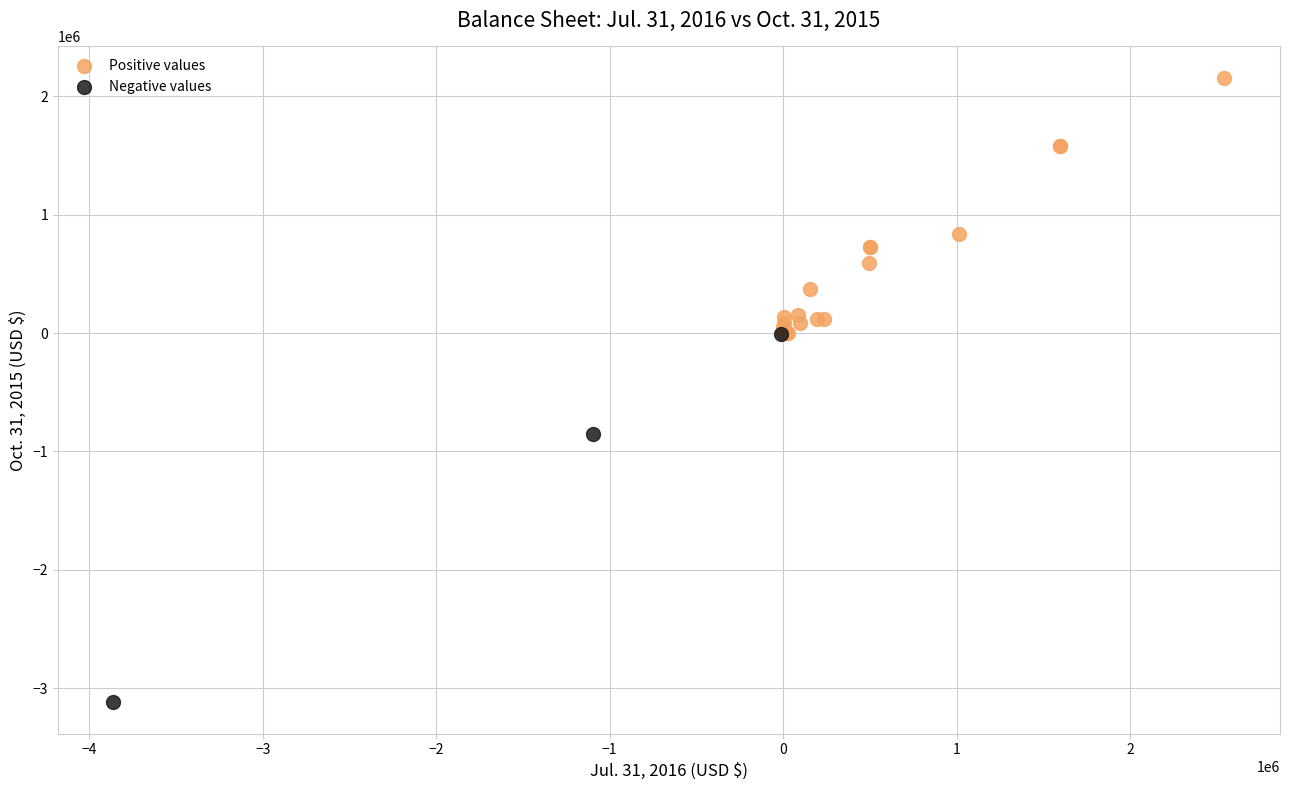

Which series contains the lowest Y value?

Negative values